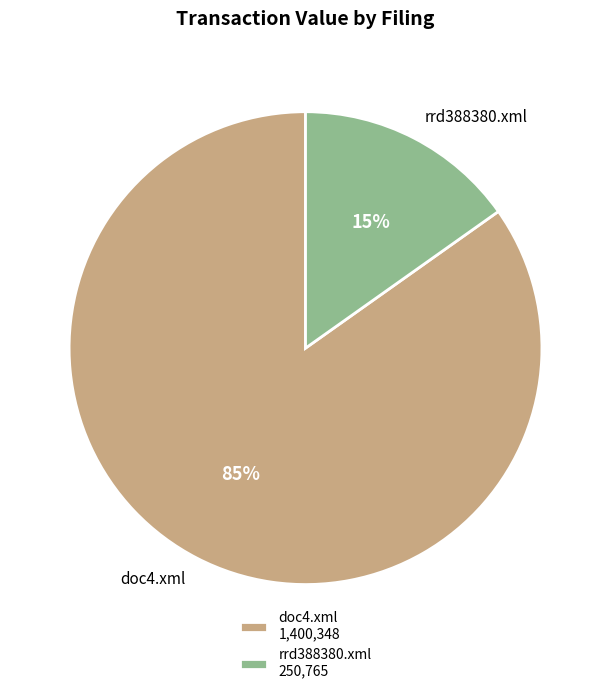

Rank the categories by value from highest to lowest.

doc4.xml, rrd388380.xml